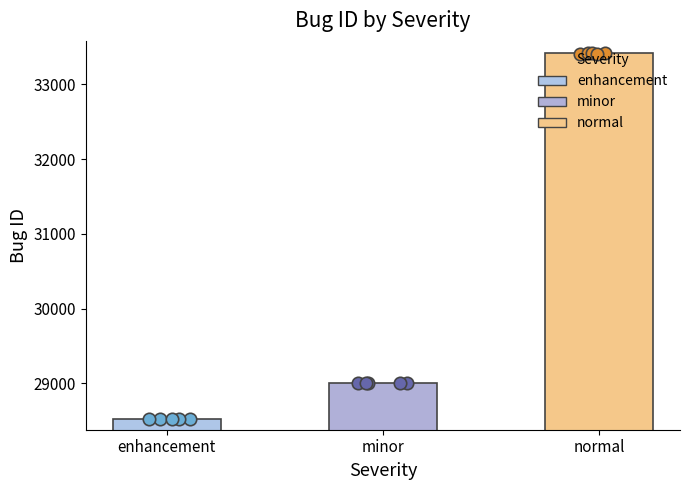

What is the ratio of the value at normal to the value at enhancement?

1.2